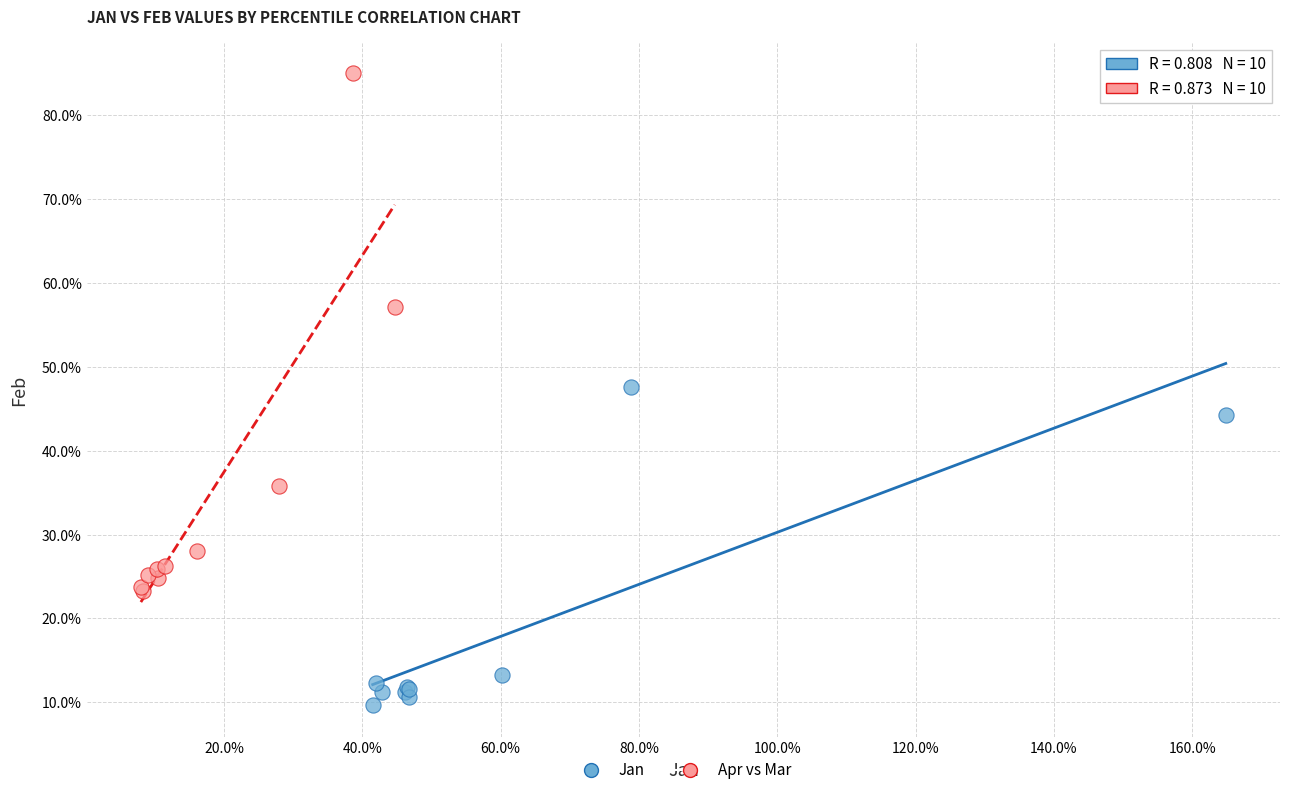

Which series contains the lowest Y value?

Jan